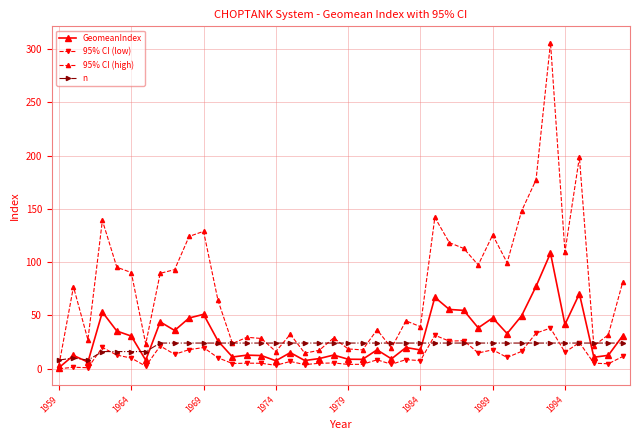

Which series has the largest range (max minus min)?

95% CI (high)